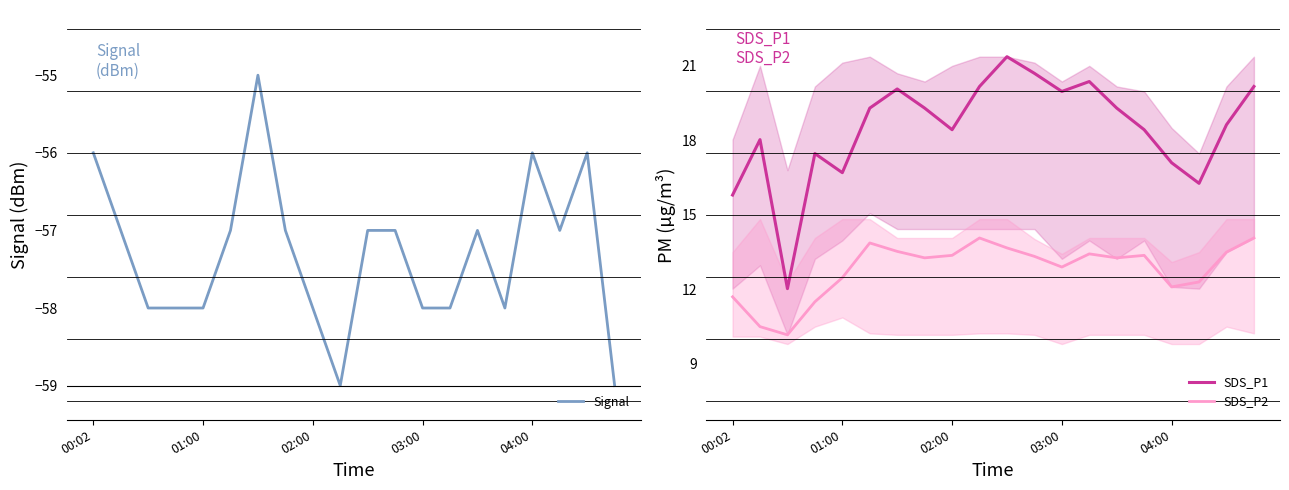

What is the label of the 2nd point from the right?

18